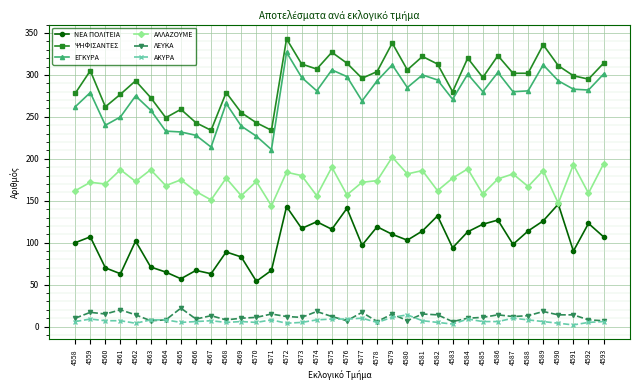

Which series has the largest total across all categories?

ΨΗΦΙΣΑΝΤΕΣ